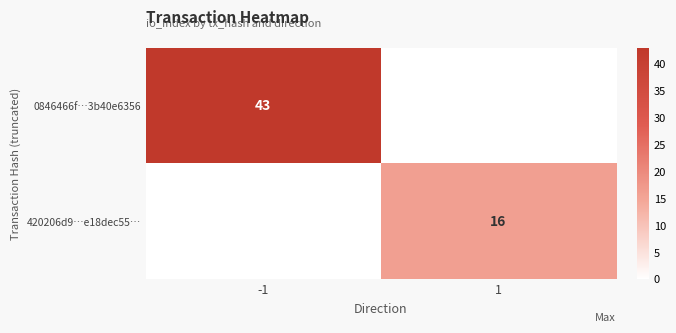

Is it true that 420206d9…e18dec55… equals 4 at 1?

False